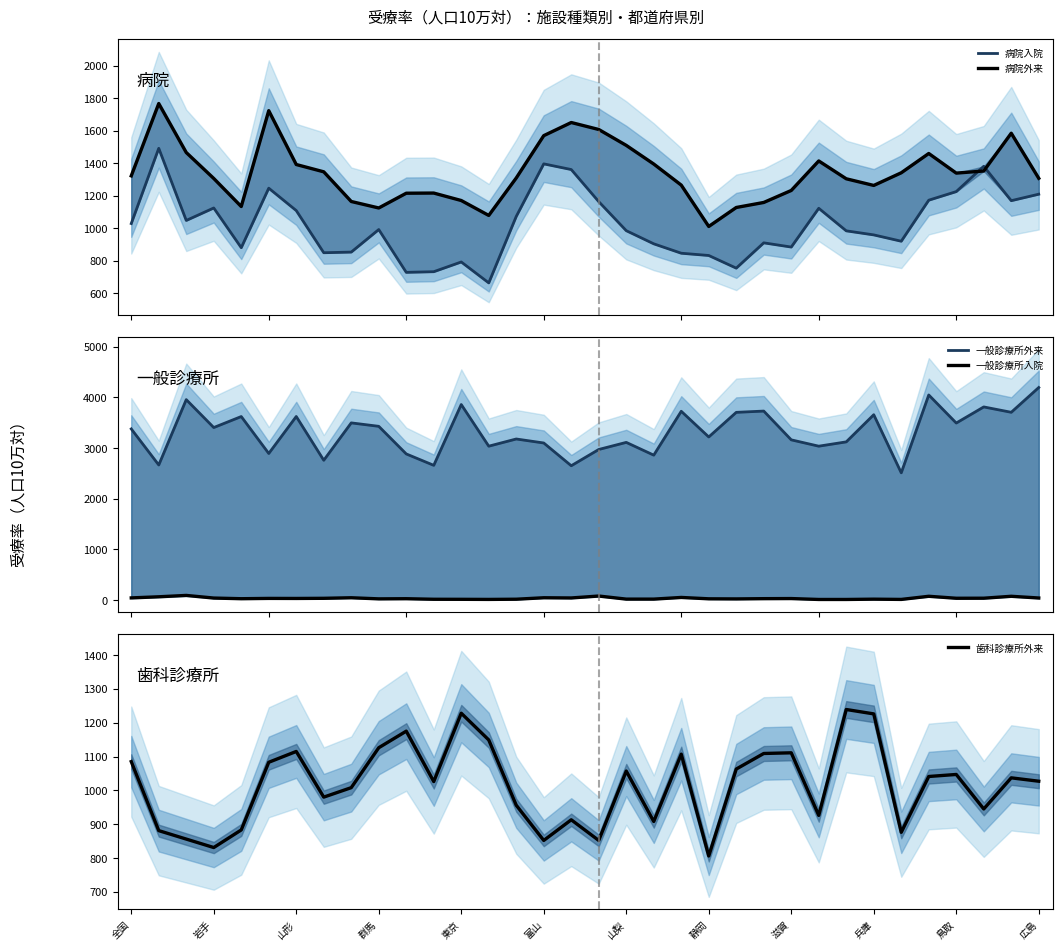

What is the maximum value for 歯科診療所外来?

1239